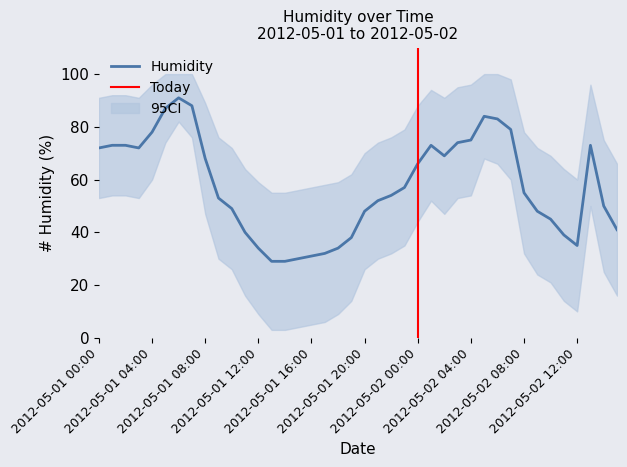

Reading left to right, what are all the values shown in this chart?

72	73	73	72	78	87	91	88	68	53	49	40	34	29	29	30	31	32	34	38	48	52	54	57	66	73	69	74	75	84	83	79	55	48	45	39	35	73	50	41